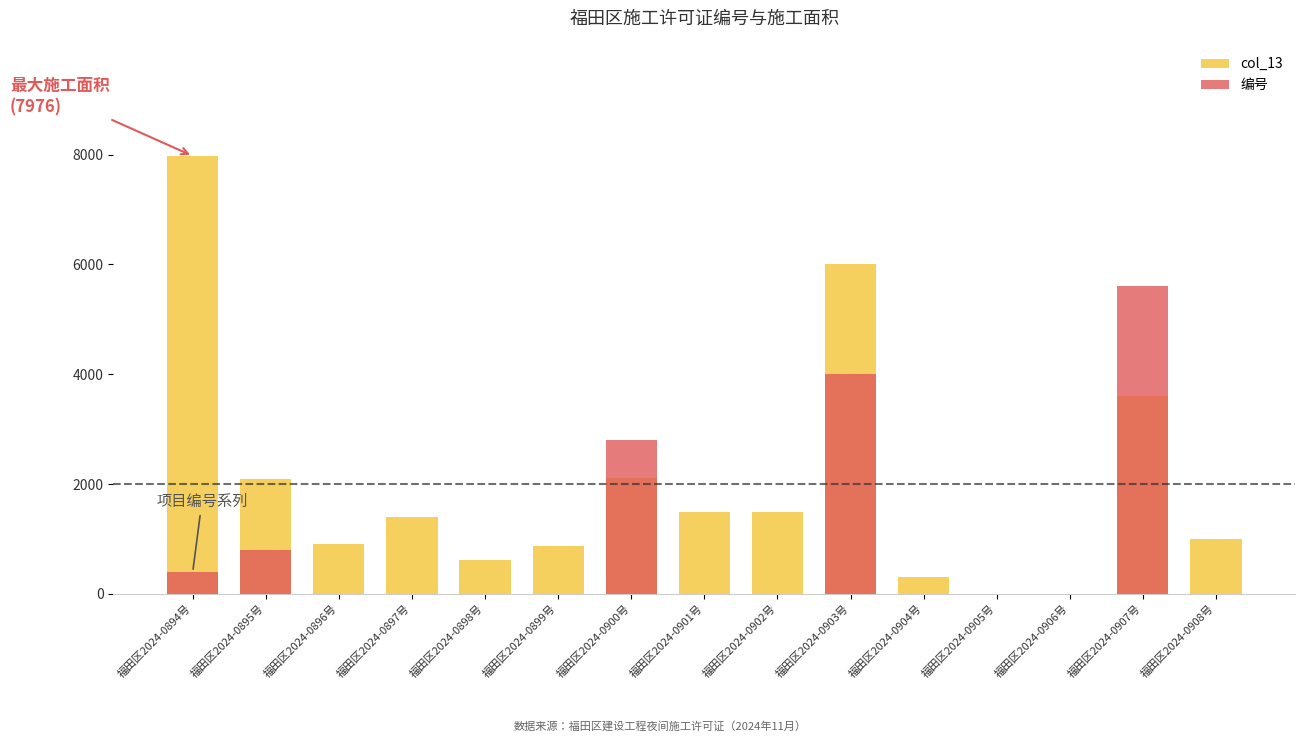

Which series has the widest spread of values?

col_13